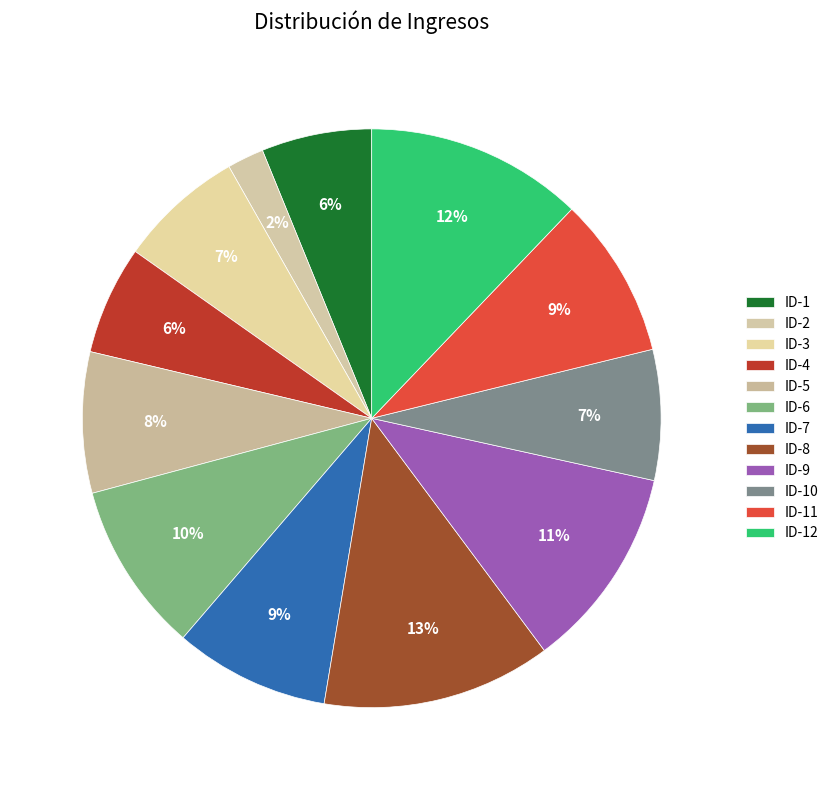

Do ID-4 and ID-12 together represent more than half of the pie?

No